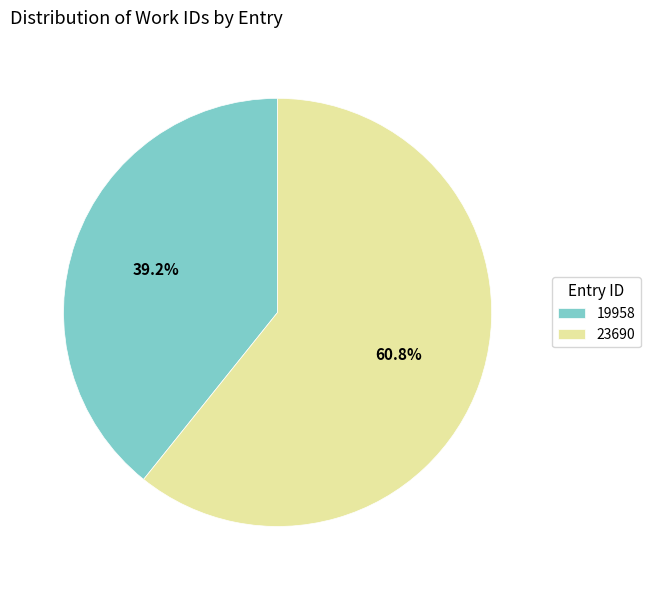

Which category has the biggest portion of the pie?

23690